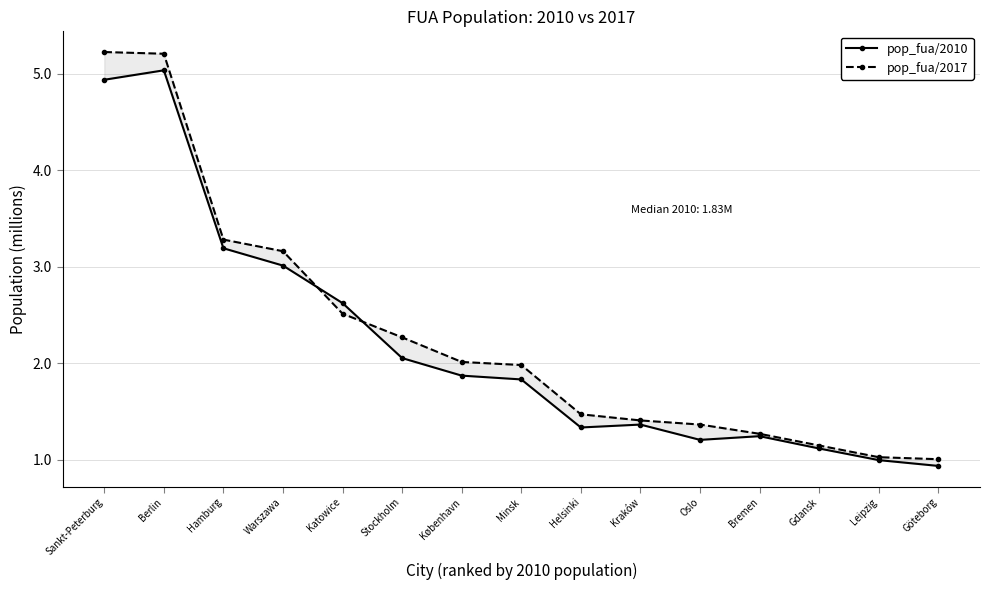

Rank the series at Sankt-Peterburg from lowest to highest value.

pop_fua/2010, pop_fua/2017